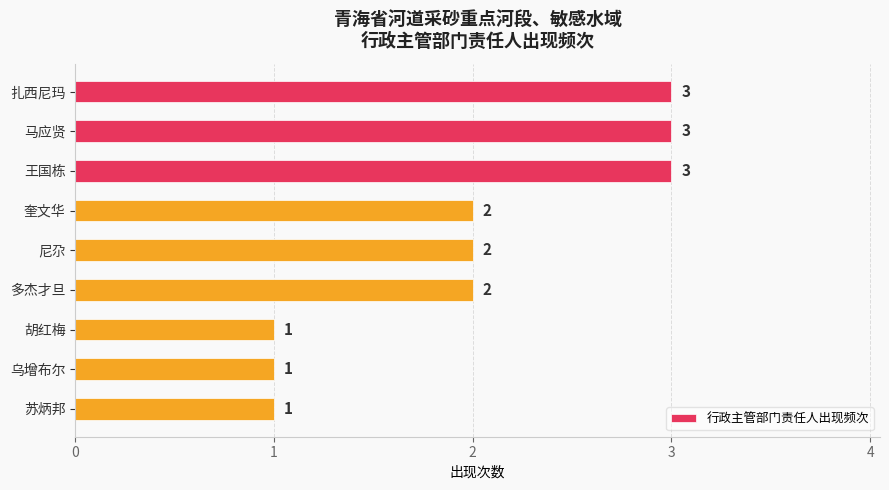

How many values are between 1 and 3?

9